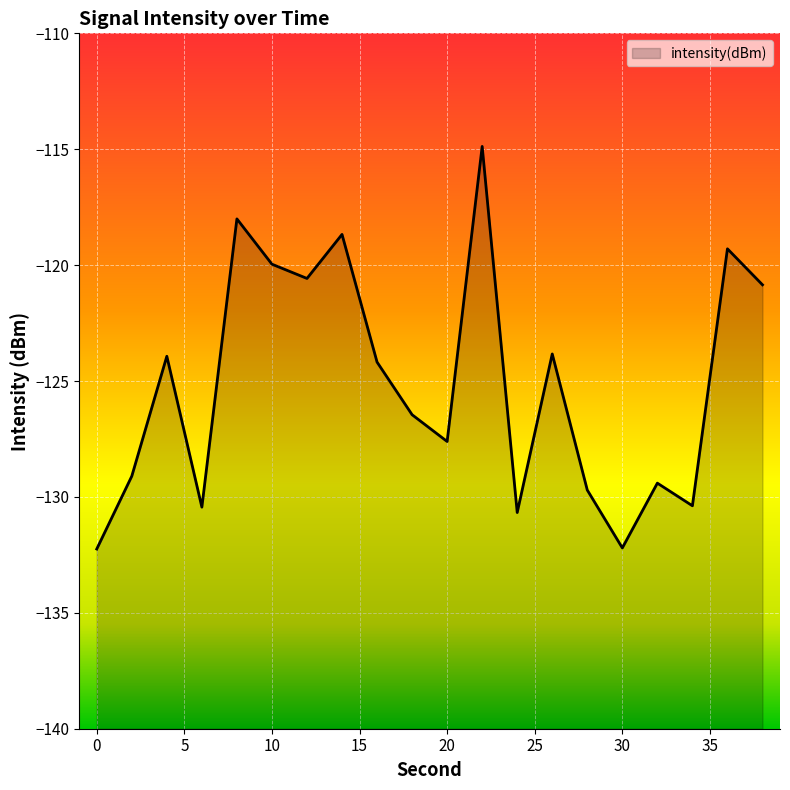

The chart shows a value of -84.8 at 0. True or false?

False